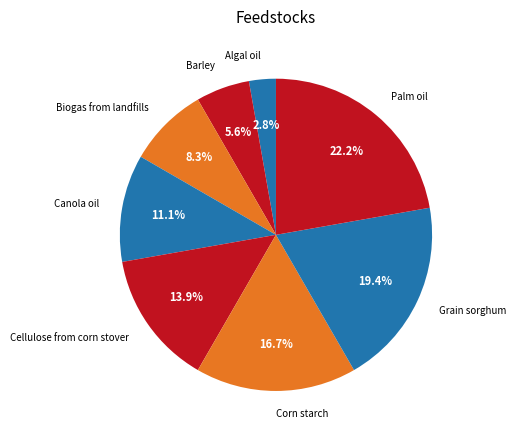

Which category has the biggest portion of the pie?

Palm oil